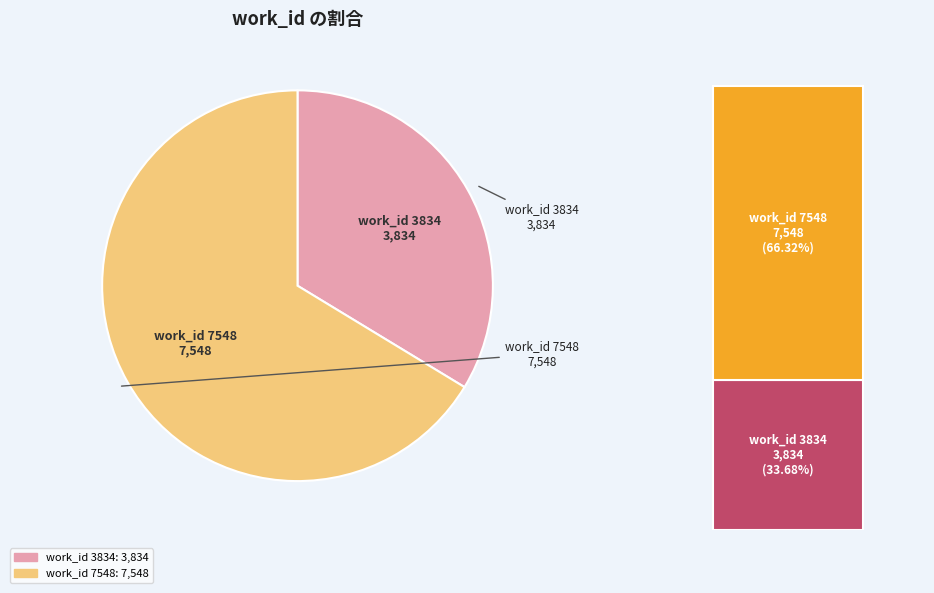

Combined, what portion of the pie is work_id 7548 and work_id 3834?

100.0%